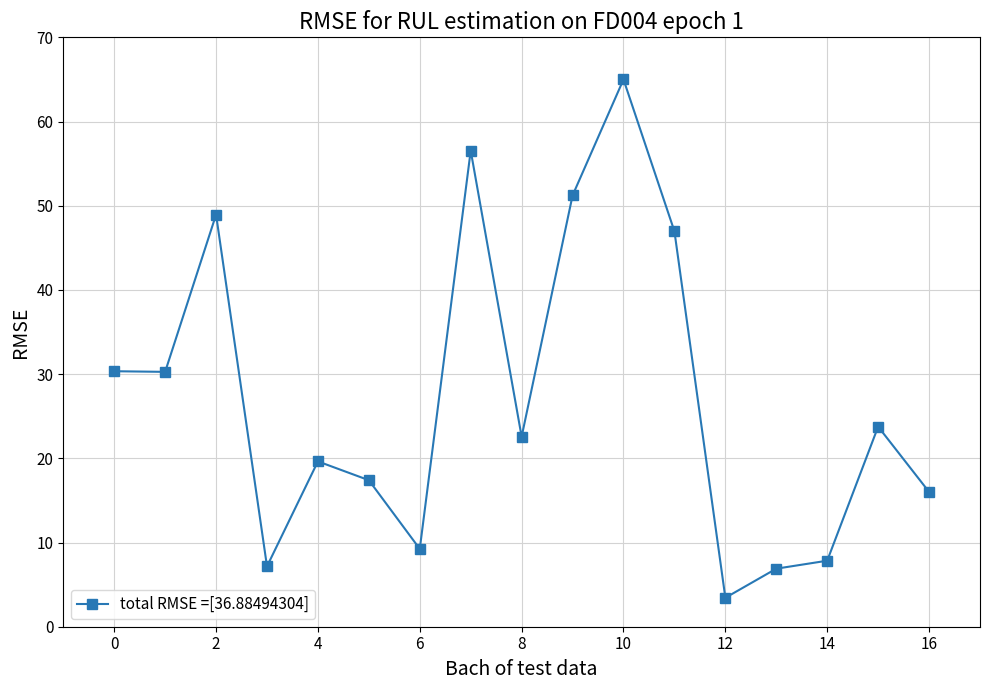

What is the maximum value shown in the chart?

65.0